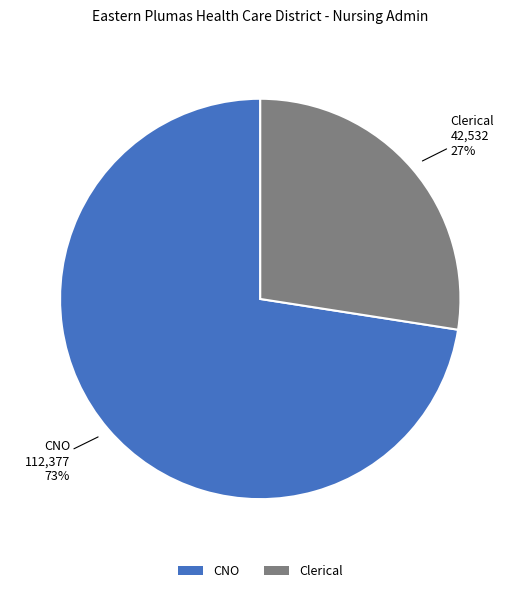

Between Clerical and CNO, which is larger?

CNO